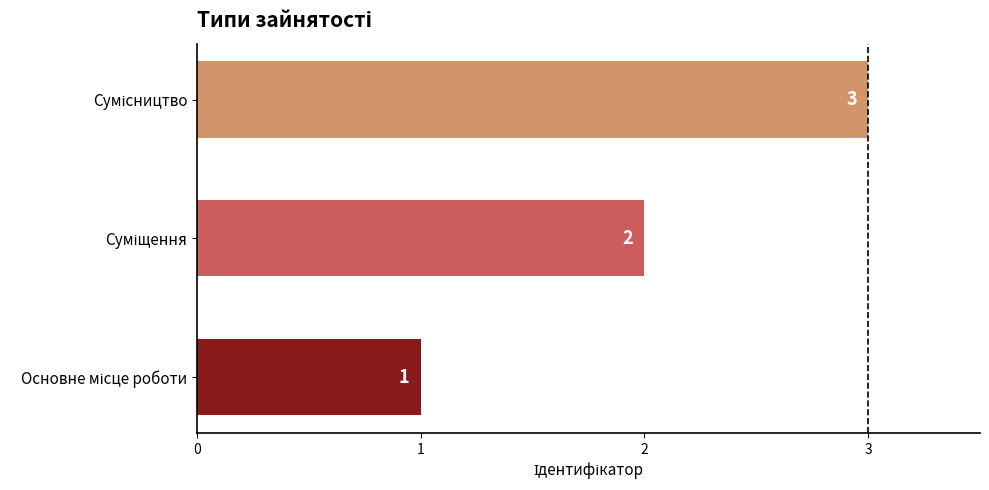

What is the greatest value displayed?

3